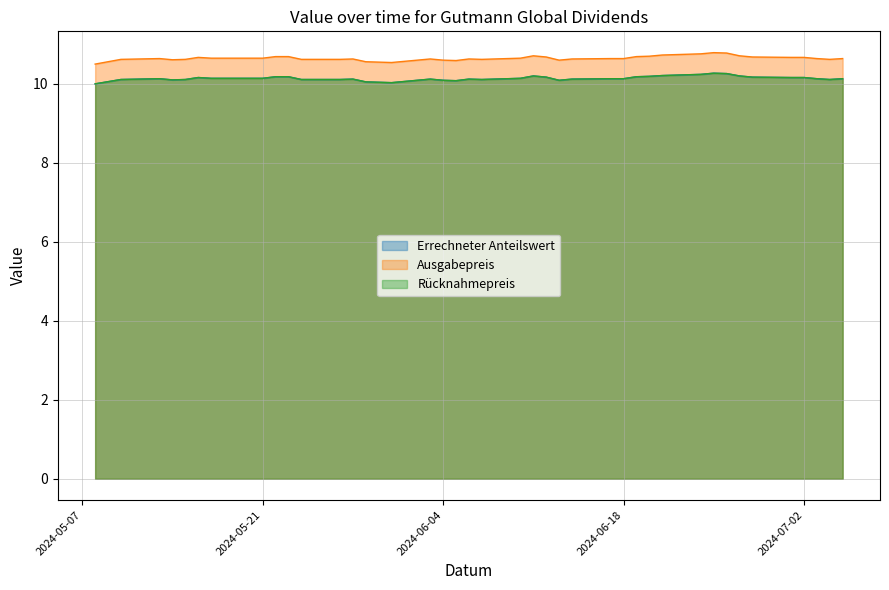

How many interior local peaks does the Errechneter Anteilswert series have?

7